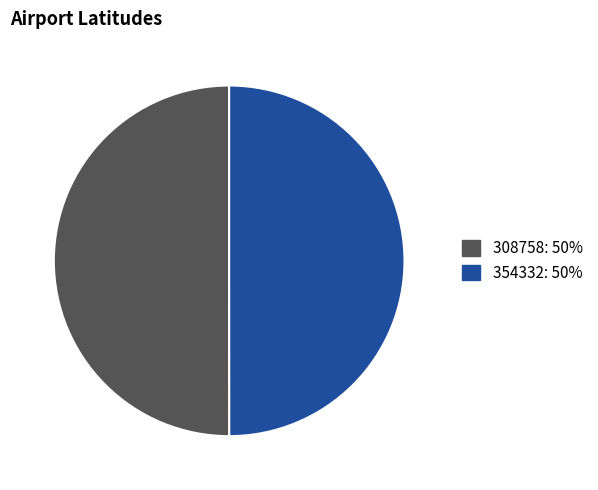

Combined, do 354332 and 308758 account for over 50%?

Yes